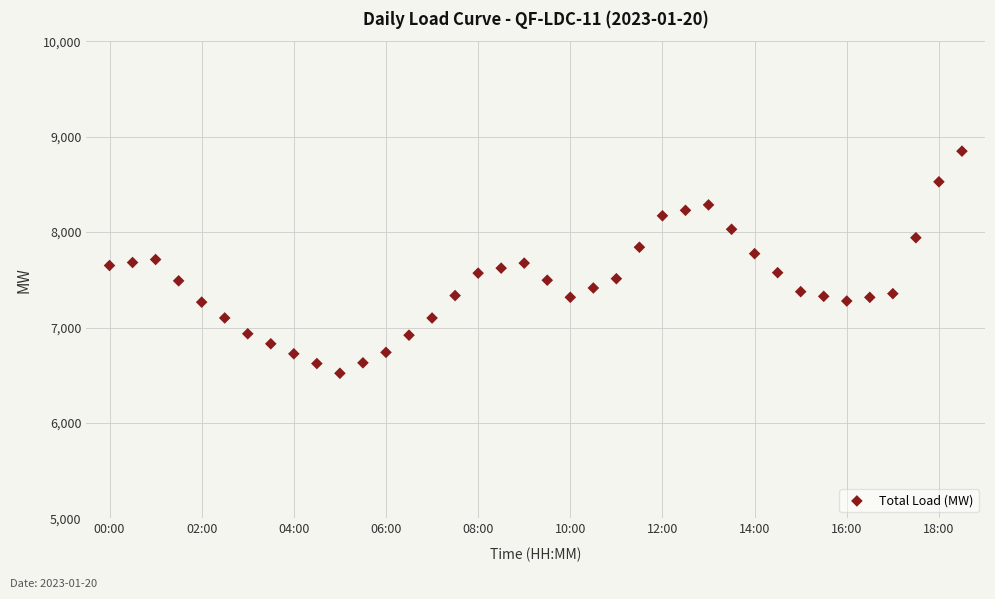

What is the range of Y values (max minus min)?

2327.0